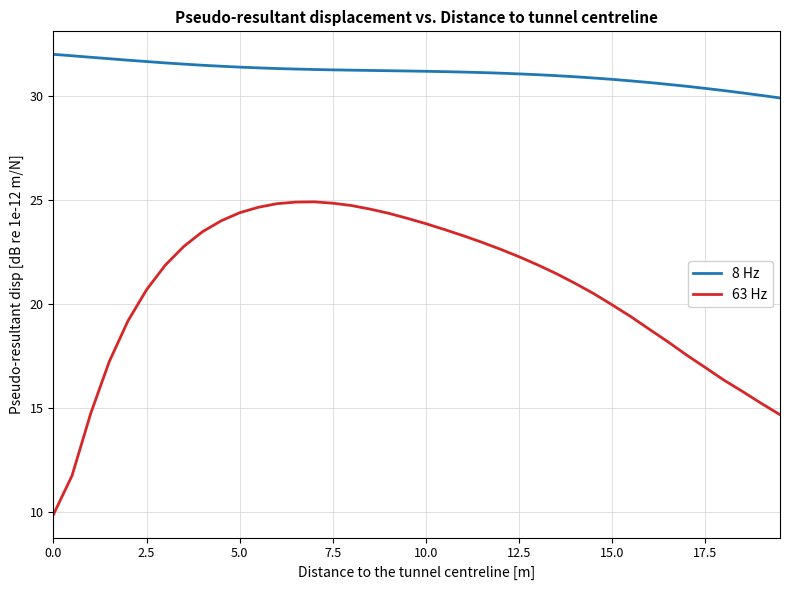

Which series has the widest spread of values?

63 Hz